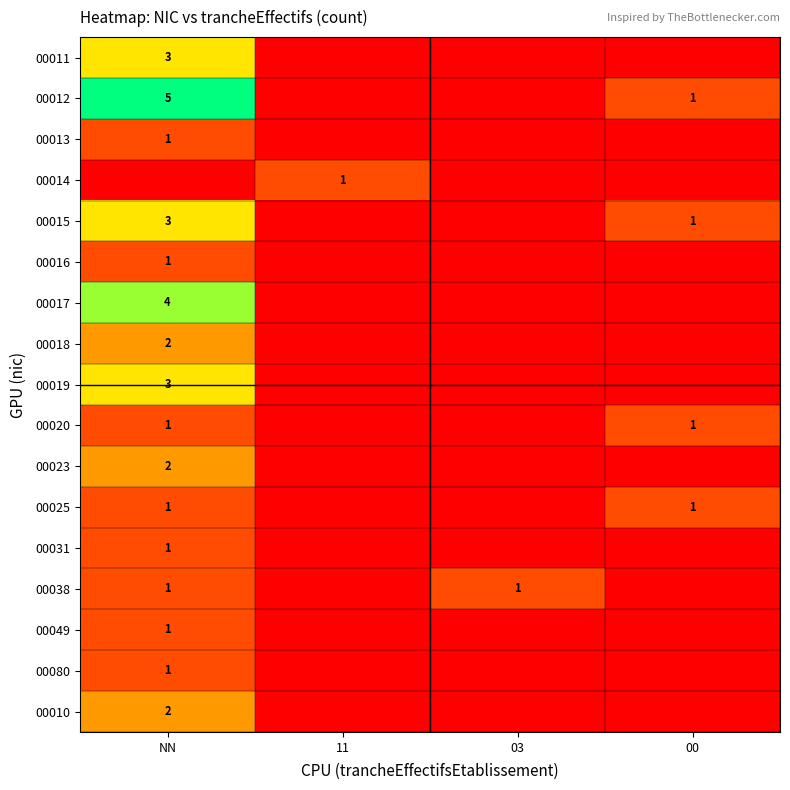

What is the difference between the highest and lowest values at NN?

5